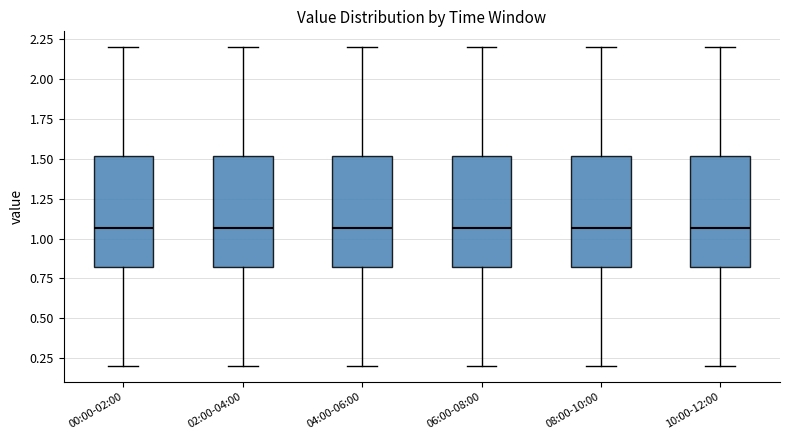

Reading left to right, read every box against the y-axis: the position of its median line, the range the box covers, and the ends of its whiskers. The values are not printed on the chart, so give them approximately, as read against the axis.

00:00-02:00: median 1.05, box 0.80 to 1.50, whiskers 0.20 to 2.20
02:00-04:00: median 1.05, box 0.80 to 1.50, whiskers 0.20 to 2.20
04:00-06:00: median 1.05, box 0.80 to 1.50, whiskers 0.20 to 2.20
06:00-08:00: median 1.05, box 0.80 to 1.50, whiskers 0.20 to 2.20
08:00-10:00: median 1.05, box 0.80 to 1.50, whiskers 0.20 to 2.20
10:00-12:00: median 1.05, box 0.80 to 1.50, whiskers 0.20 to 2.20